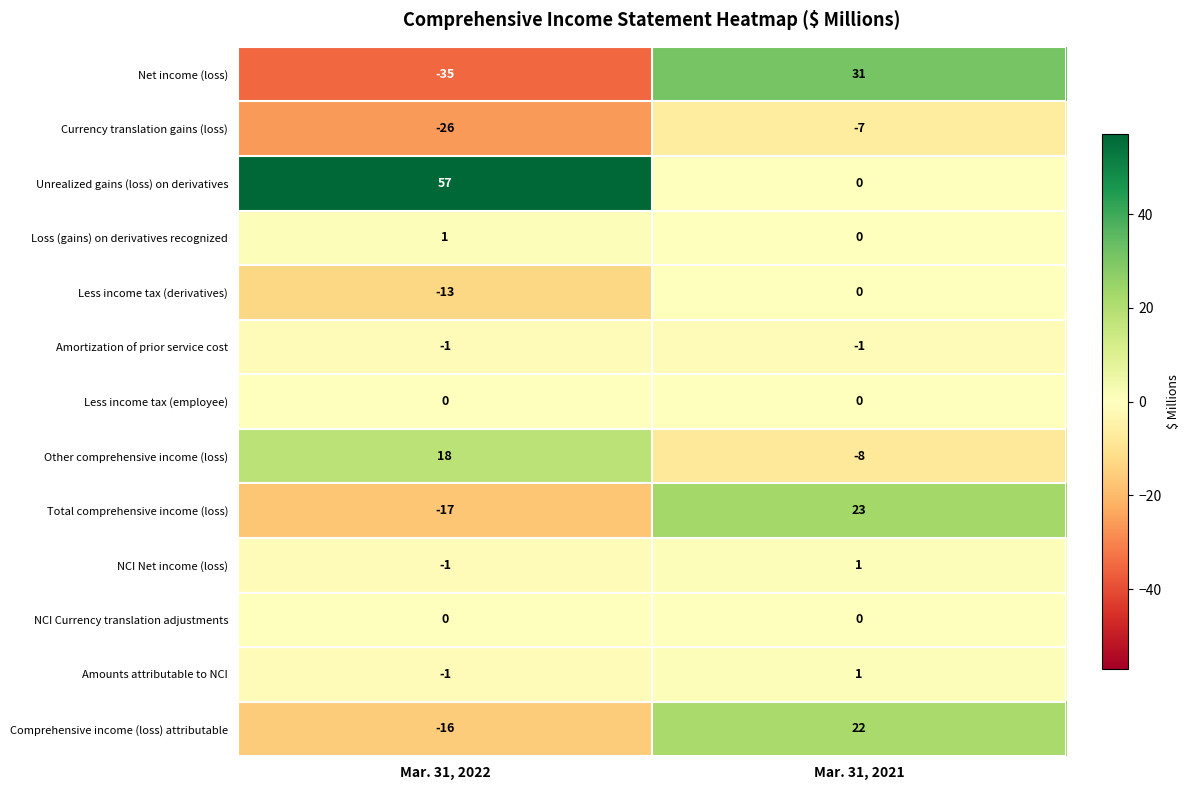

Reading left to right, extract all data points from this chart.

Net income (loss): -35	31
Currency translation gains (loss): -26	-7
Unrealized gains (loss) on derivatives: 57	0
Loss (gains) on derivatives recognized: 1	0
Less income tax (derivatives): -13	0
Amortization of prior service cost: -1	-1
Less income tax (employee): 0	0
Other comprehensive income (loss): 18	-8
Total comprehensive income (loss): -17	23
NCI Net income (loss): -1	1
NCI Currency translation adjustments: 0	0
Amounts attributable to NCI: -1	1
Comprehensive income (loss) attributable: -16	22